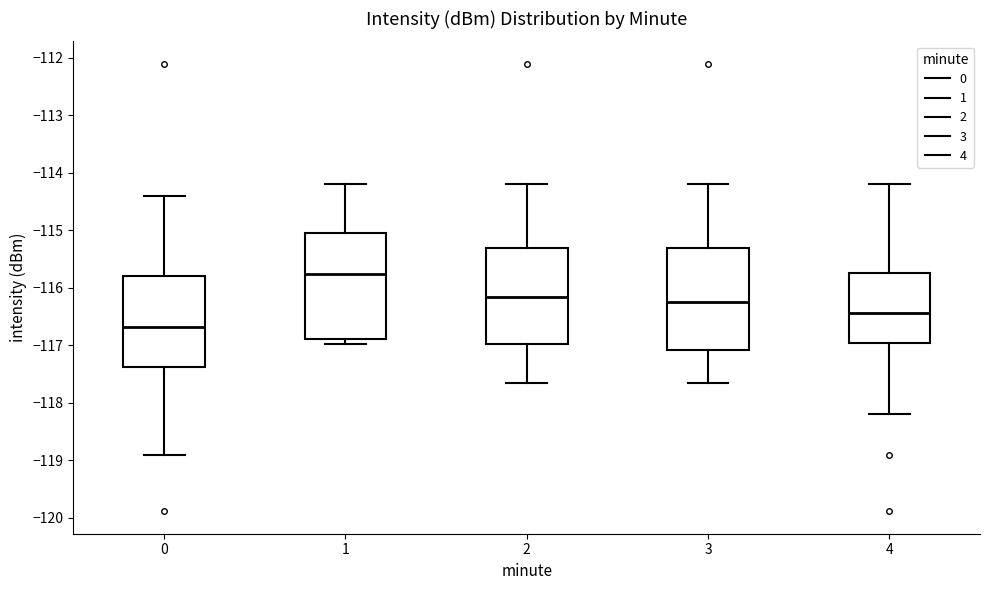

Which box has the lowest median line?

0